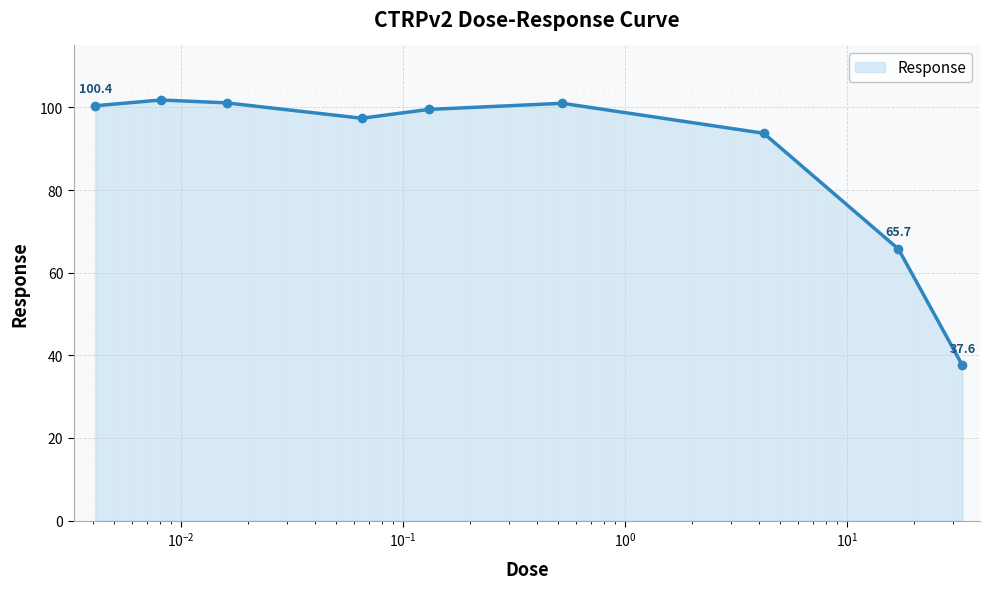

What is the maximum value shown in the chart?

101.8